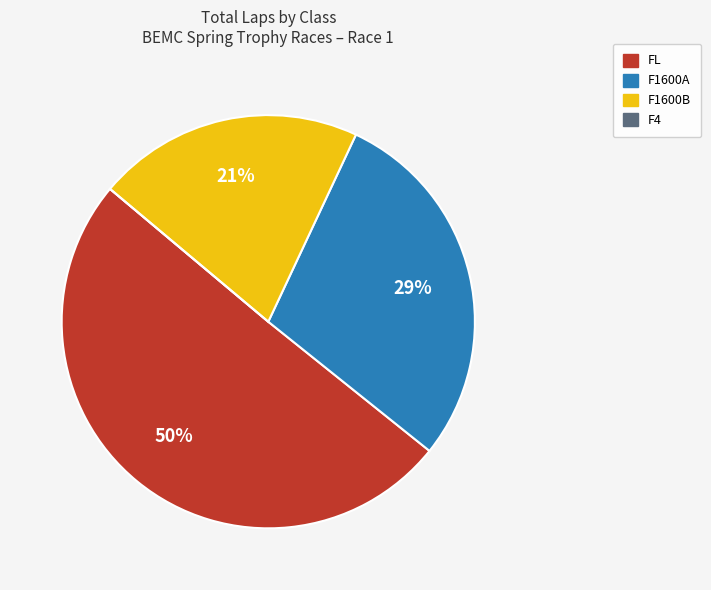

To the nearest percent, what is the difference between the largest and smallest slice percentages?

50%